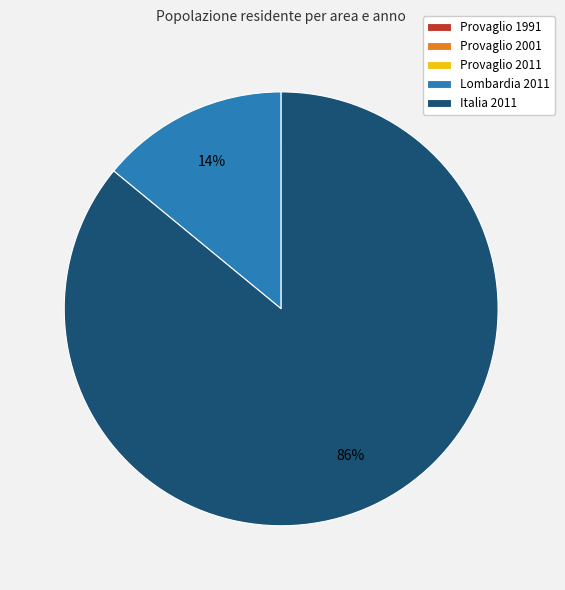

Which category has the biggest portion of the pie?

Italia 2011